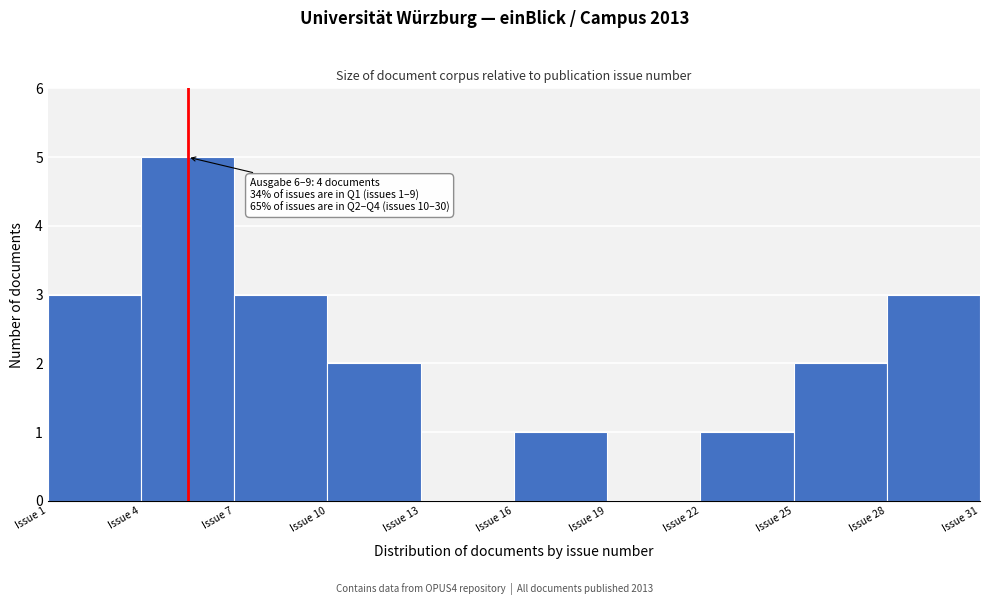

Which range on the x-axis has the tallest bar?

4 to 7